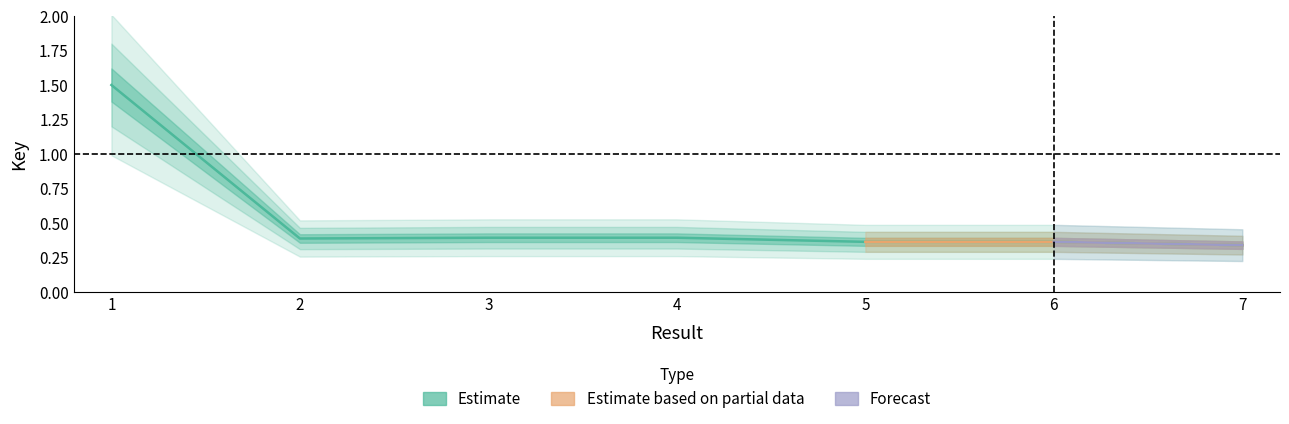

Does the chart display data point markers on the line(s)?

No